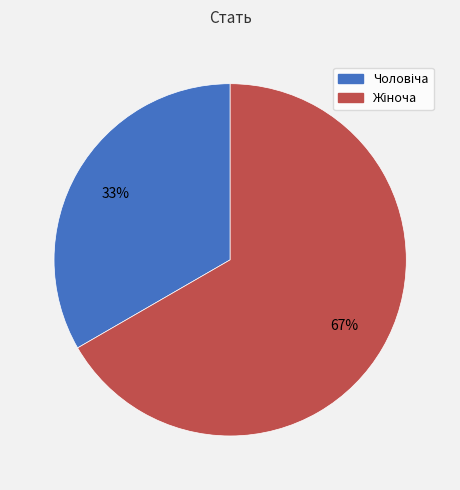

Does any single category account for the majority?

Yes